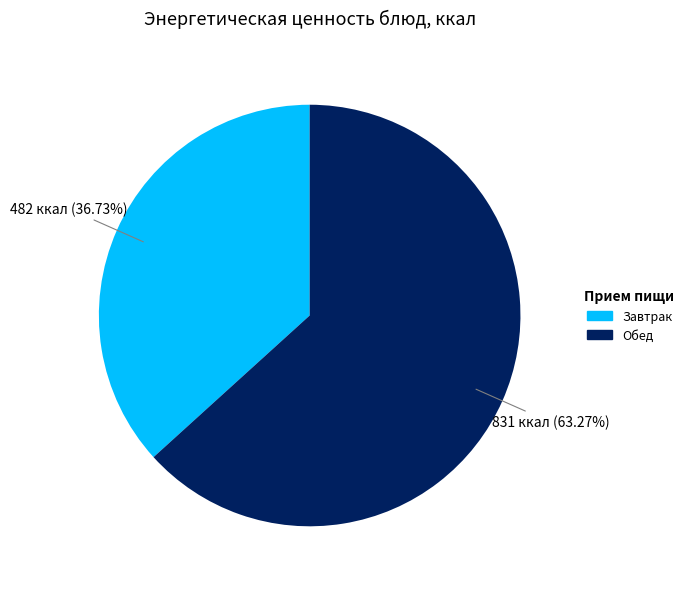

Does any single category account for the majority?

Yes